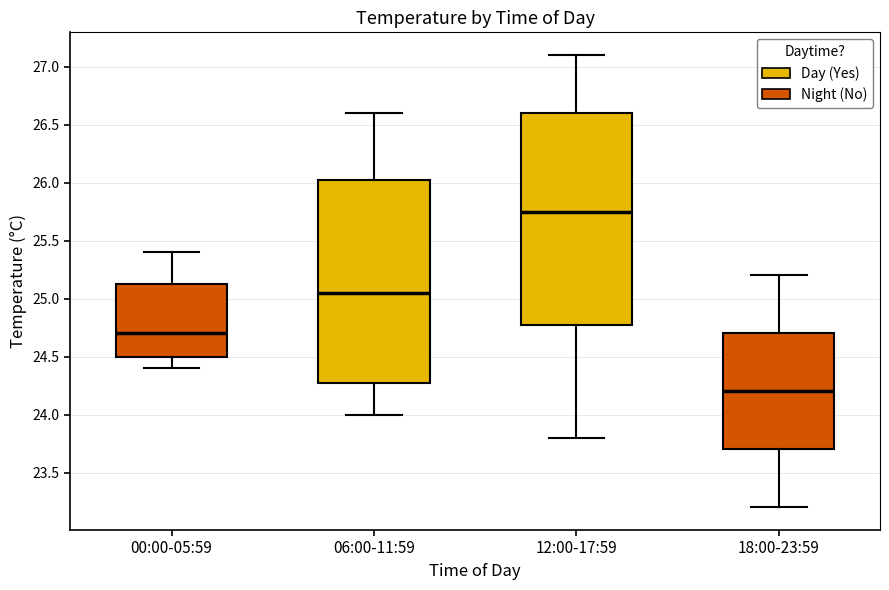

Which box is the tallest, from its lower edge to its upper edge?

12:00-17:59